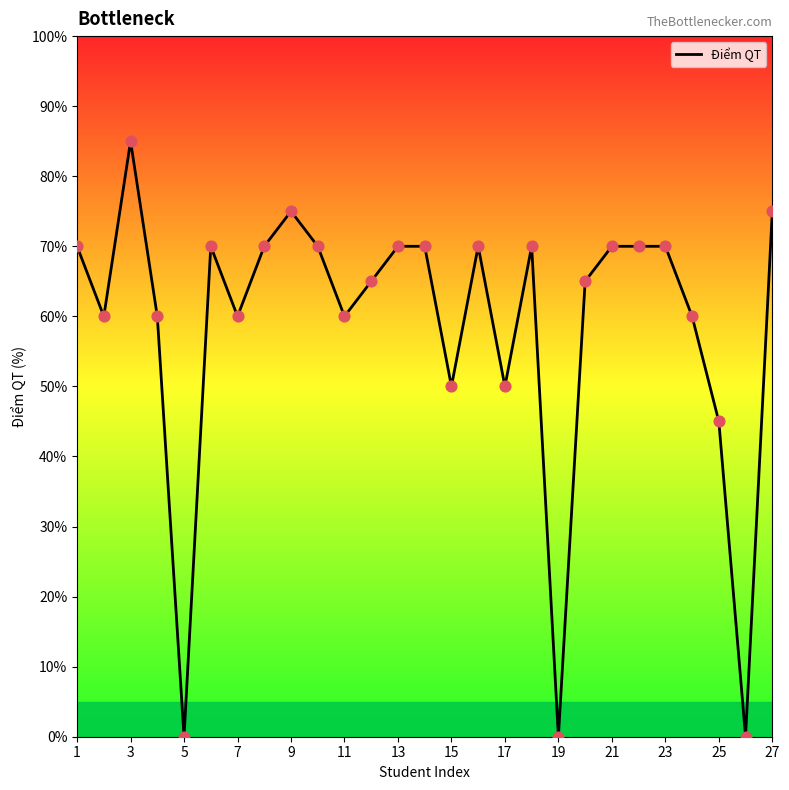

What is the greatest value displayed?

85